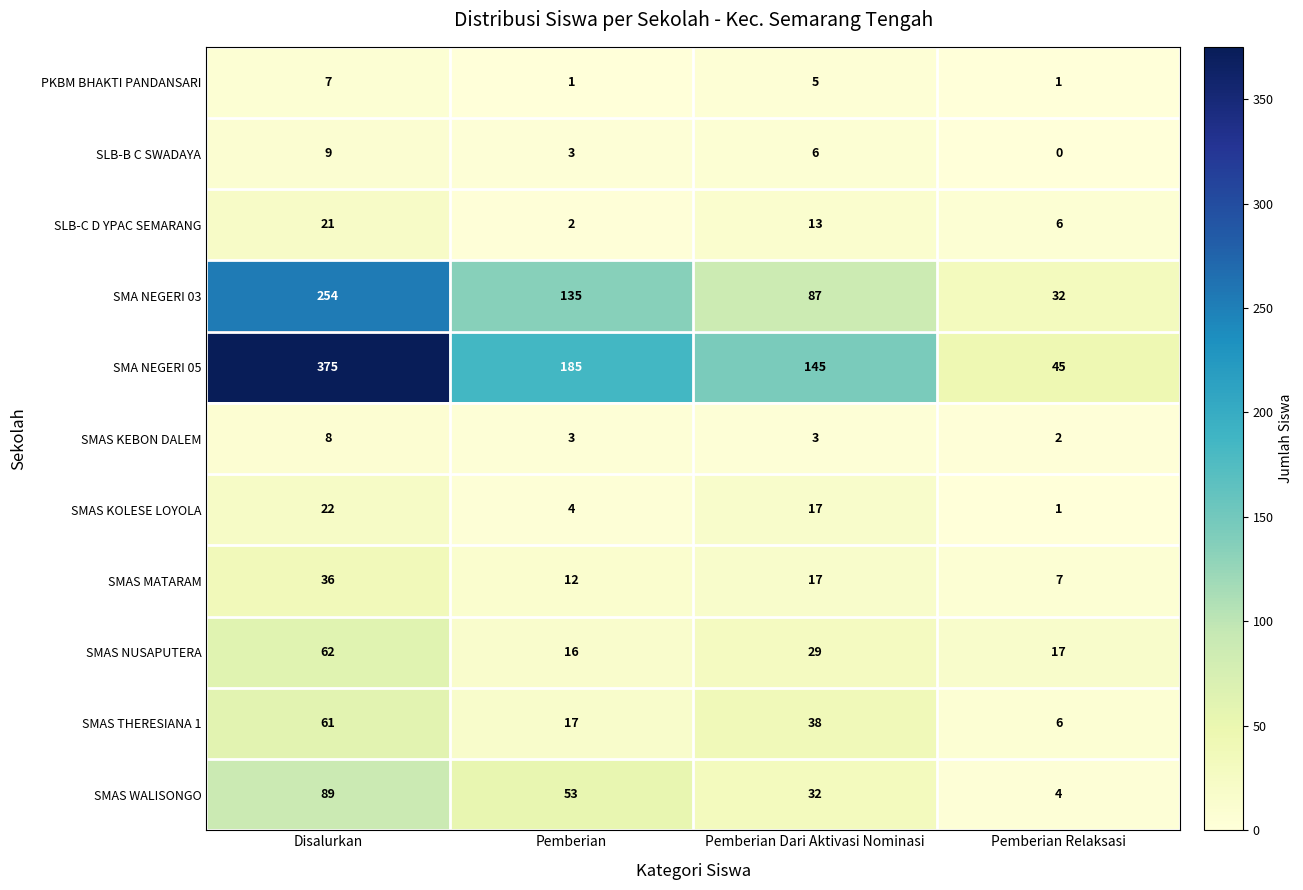

Which series changed the most between Disalurkan and Pemberian Relaksasi?

SMA NEGERI 05